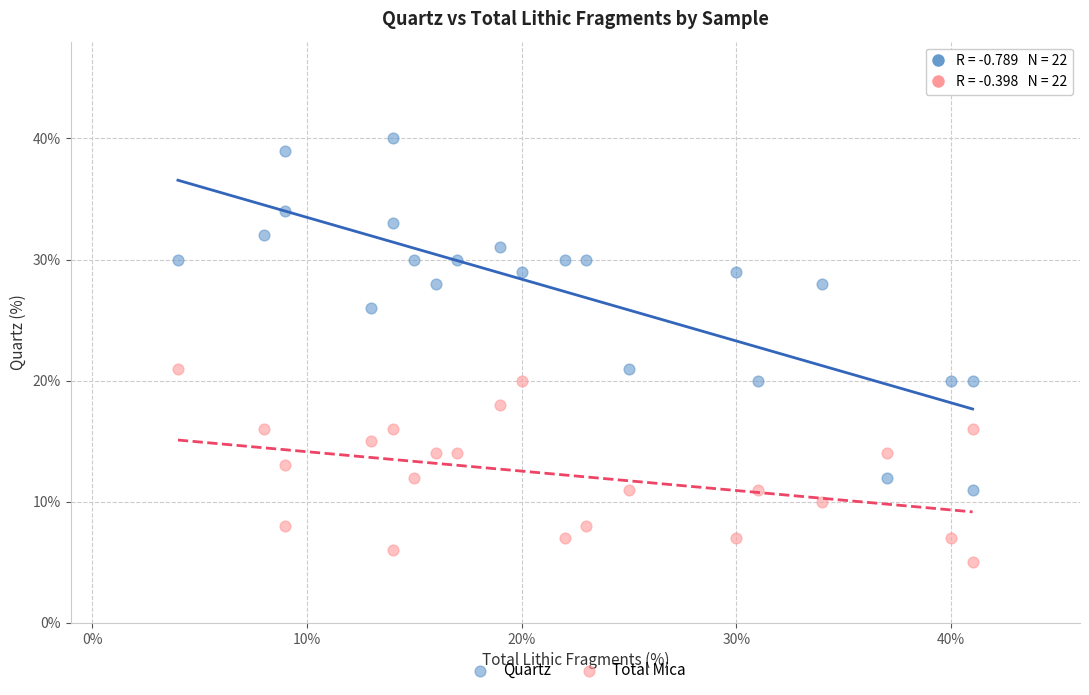

In the Quartz series, what Y value is closest to 25?

26